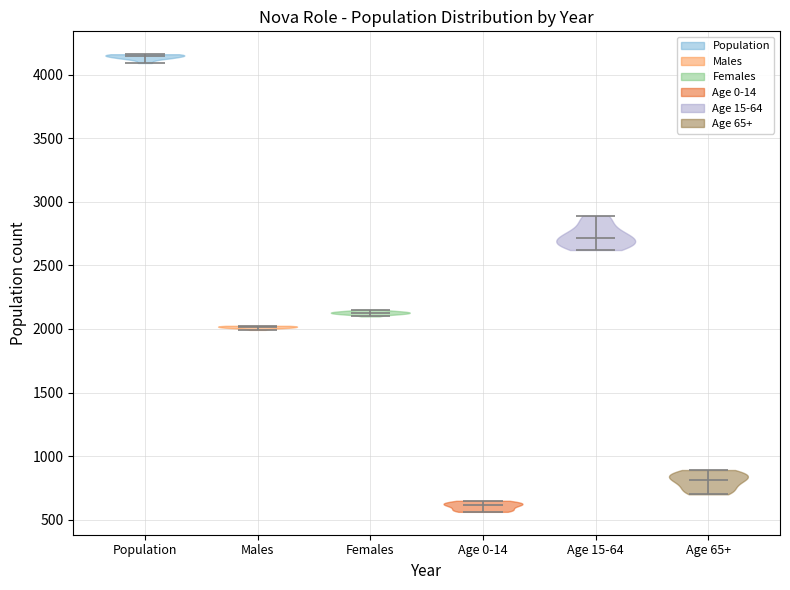

Reading left to right, read every violin against the y-axis: where its median line is, and the lowest and highest points it reaches. The values are not printed on the chart, so give them approximately, as read against the axis.

Population: median line 4150, lowest point 4100, highest point 4150
Males: median line 2000, lowest point 2000, highest point 2050
Females: median line 2150, lowest point 2100, highest point 2150
Age 0-14: median line 600, lowest point 550, highest point 650
Age 15-64: median line 2700, lowest point 2600, highest point 2900
Age 65+: median line 800, lowest point 700, highest point 900